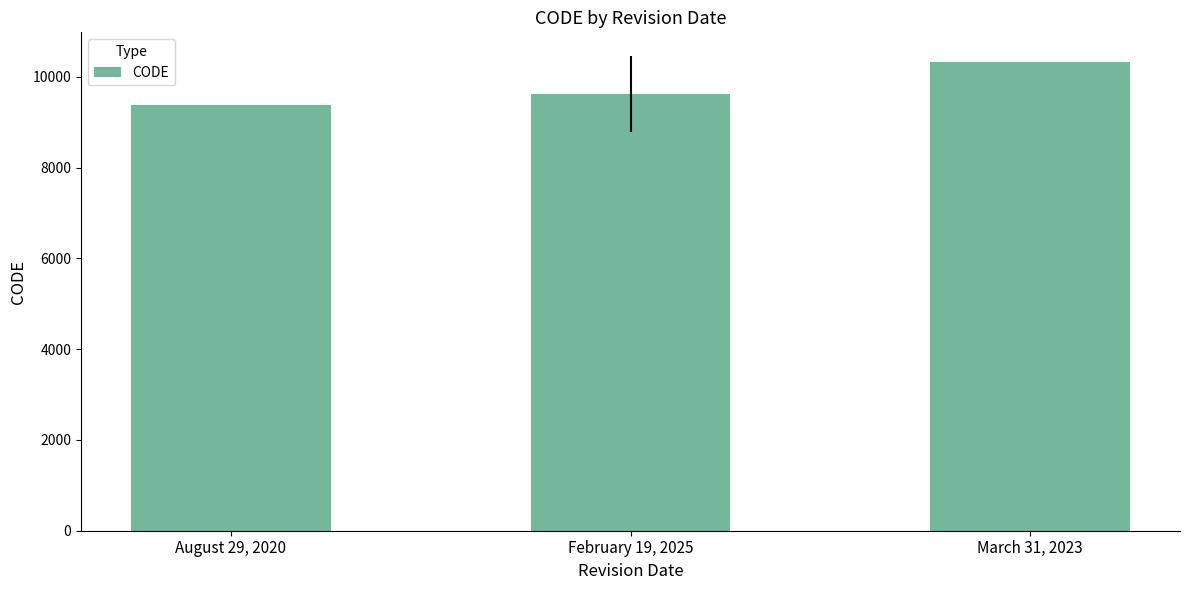

The chart shows a value of 9622 at February 19, 2025. True or false?

True